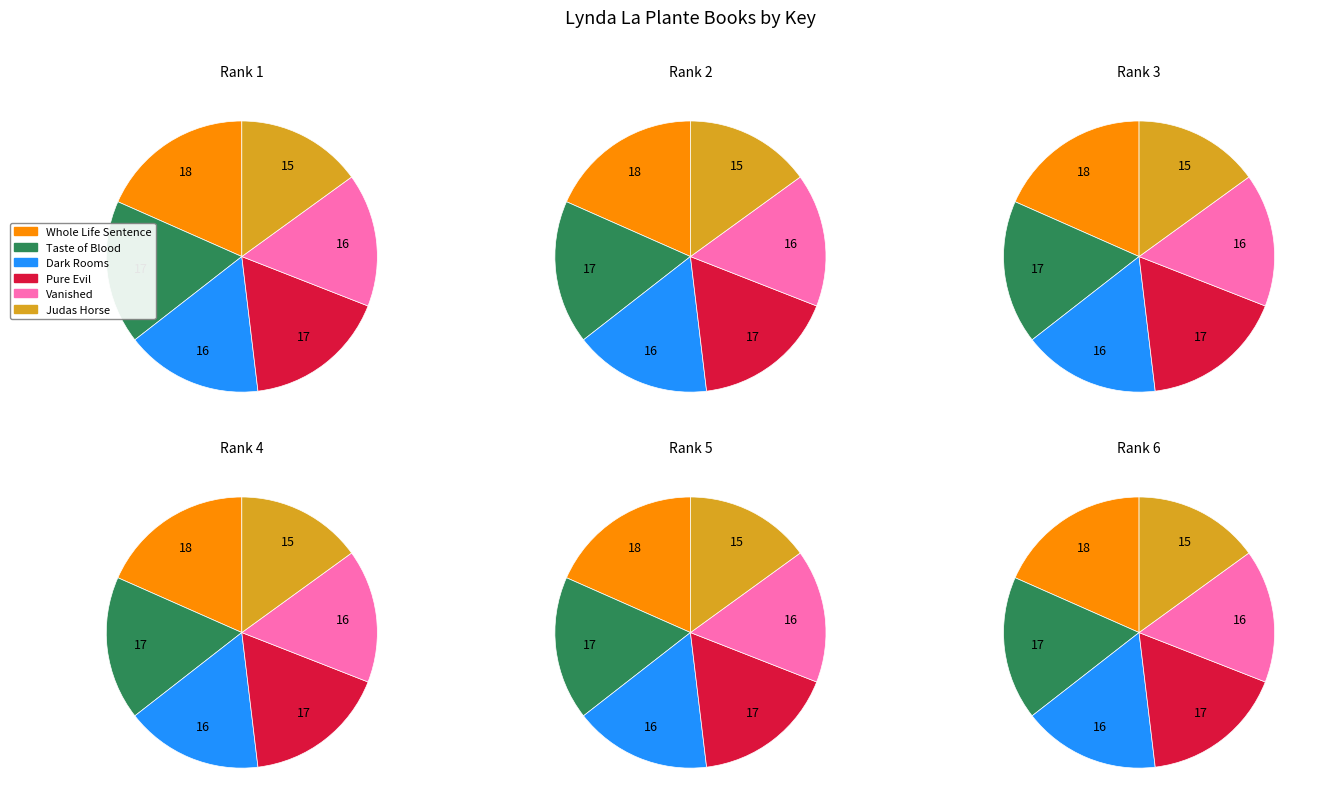

To the nearest percent, what is the difference between the largest and smallest slice percentages?

3%